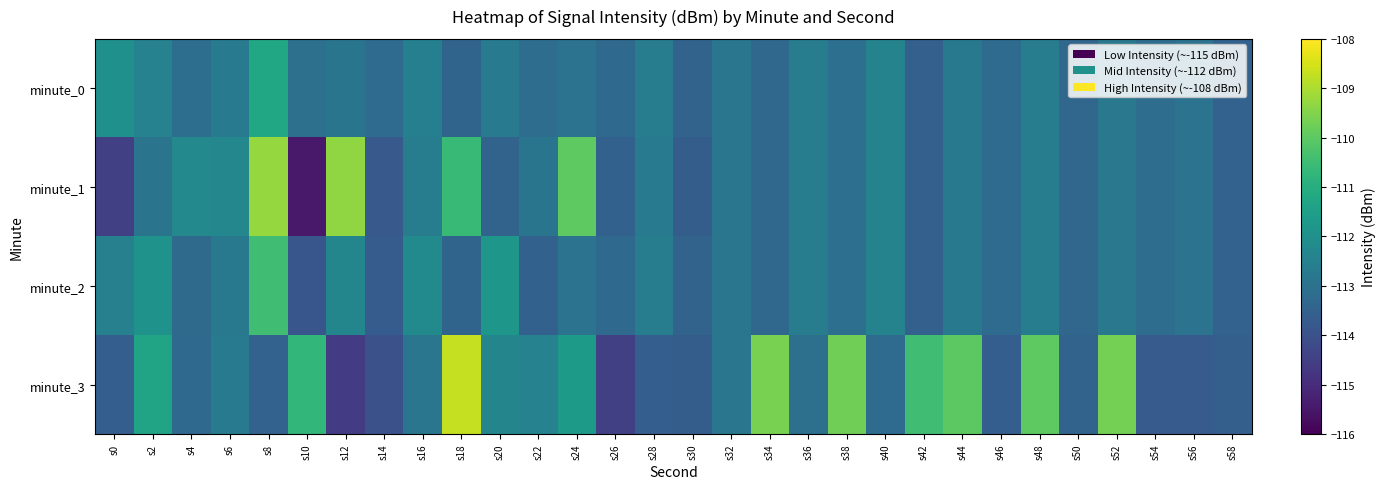

Rank the series by their maximum value, from highest to lowest.

minute_3, minute_1, minute_2, minute_0